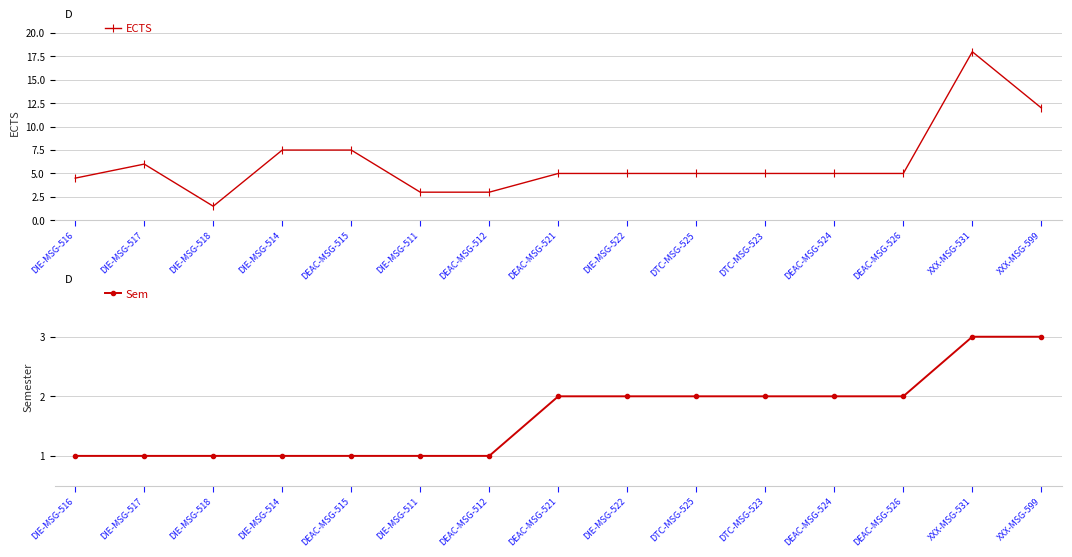

At how many categories does at least one series exceed 1?

15